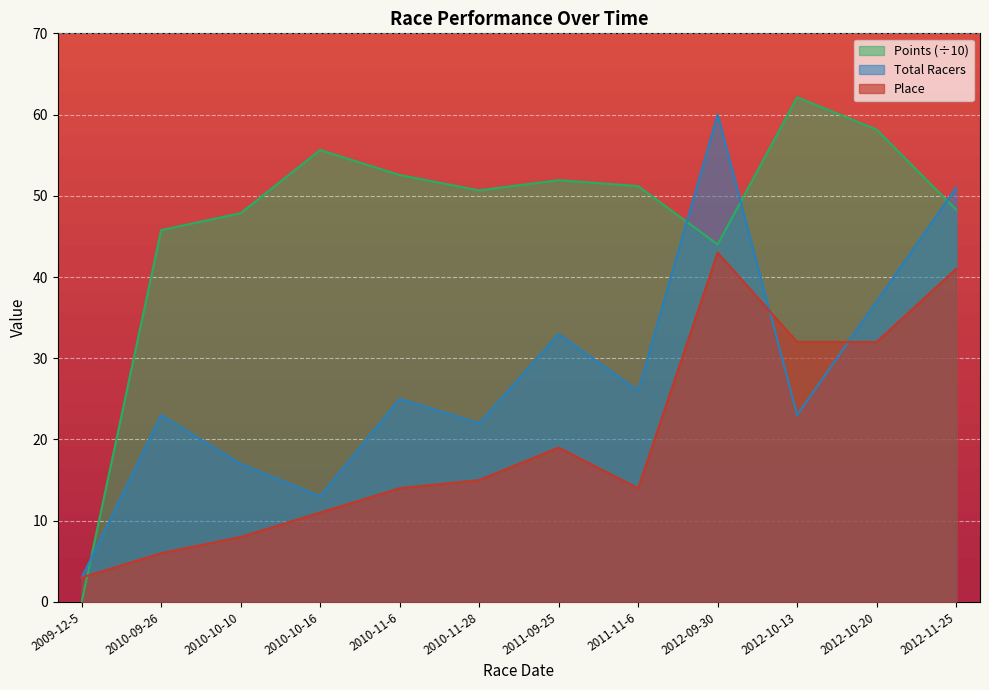

What are all the series names shown in the legend?

Points (÷10), Total Racers, Place